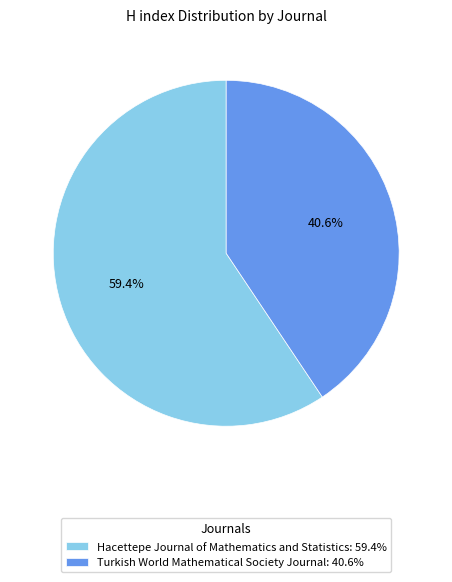

To the nearest percent, what portion does Hacettepe Journal of Mathematics and Statistics represent?

59%